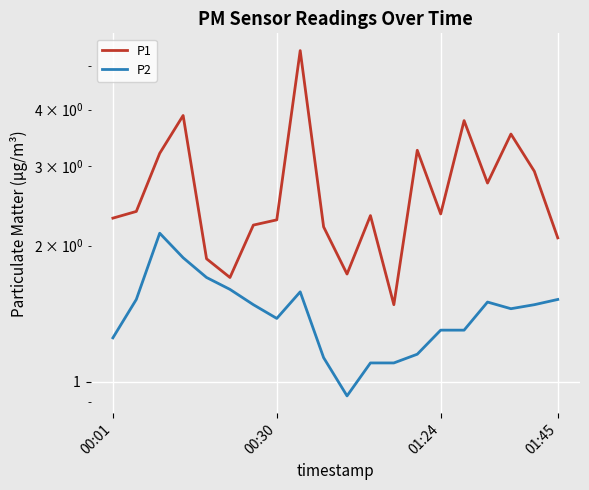

Is the value of P2 at 00:01 greater than the value of P1 at 00:30?

No